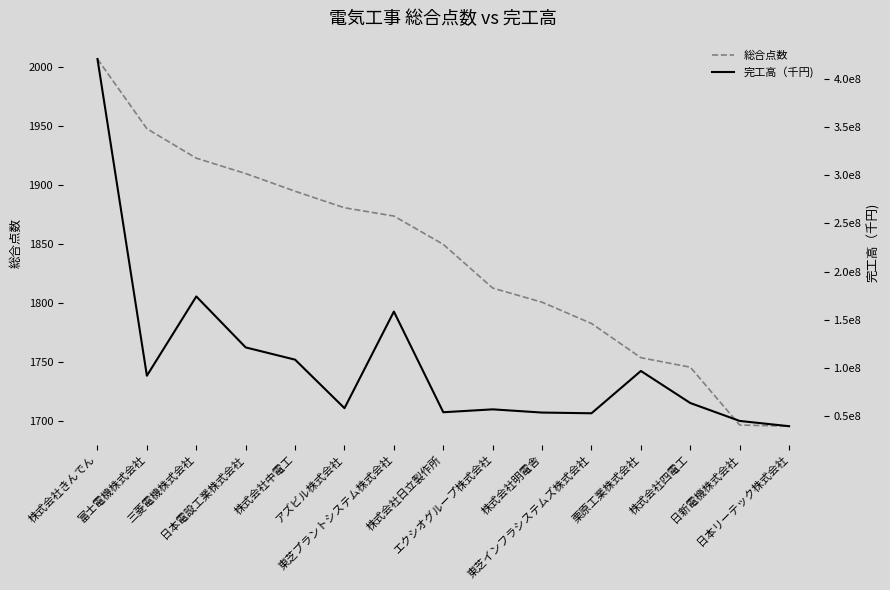

True or false: 完工高（千円) and 総合点数 cross at least once.

False